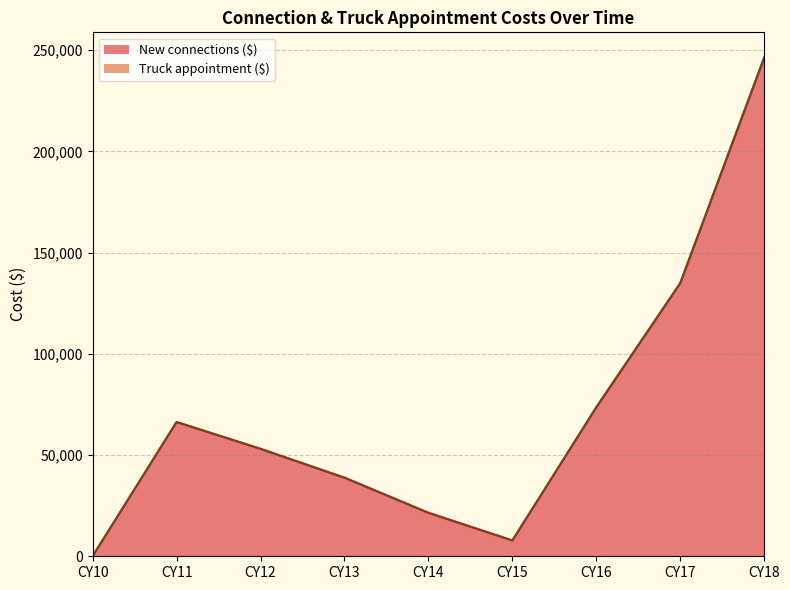

How many values in the New connections ($) line series are below 53050?

4